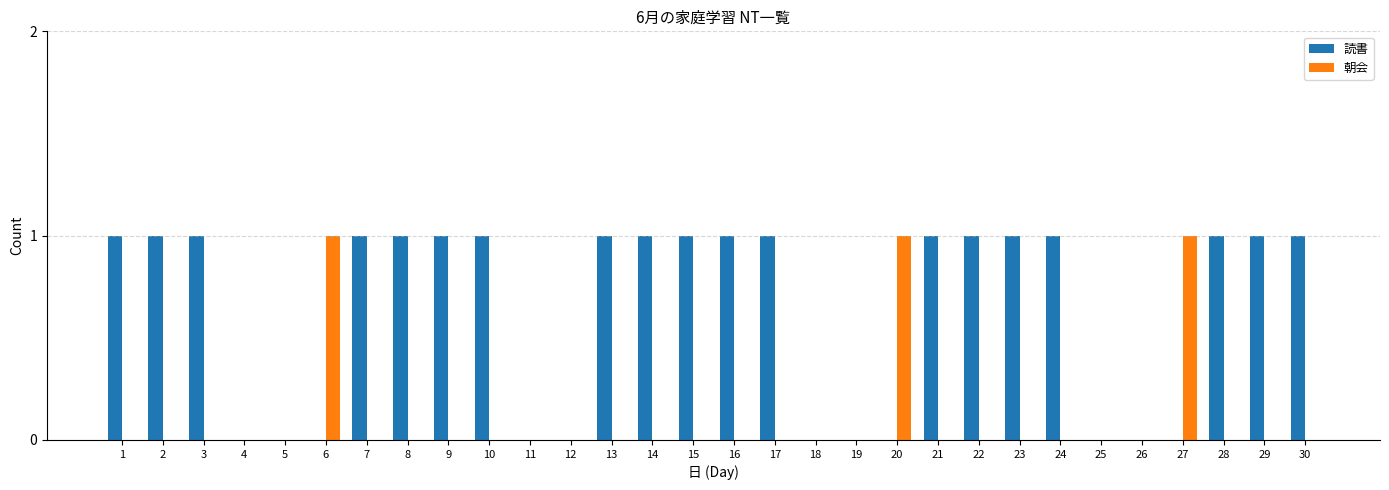

True or false: 朝会 has a value of 0 at 16.

True